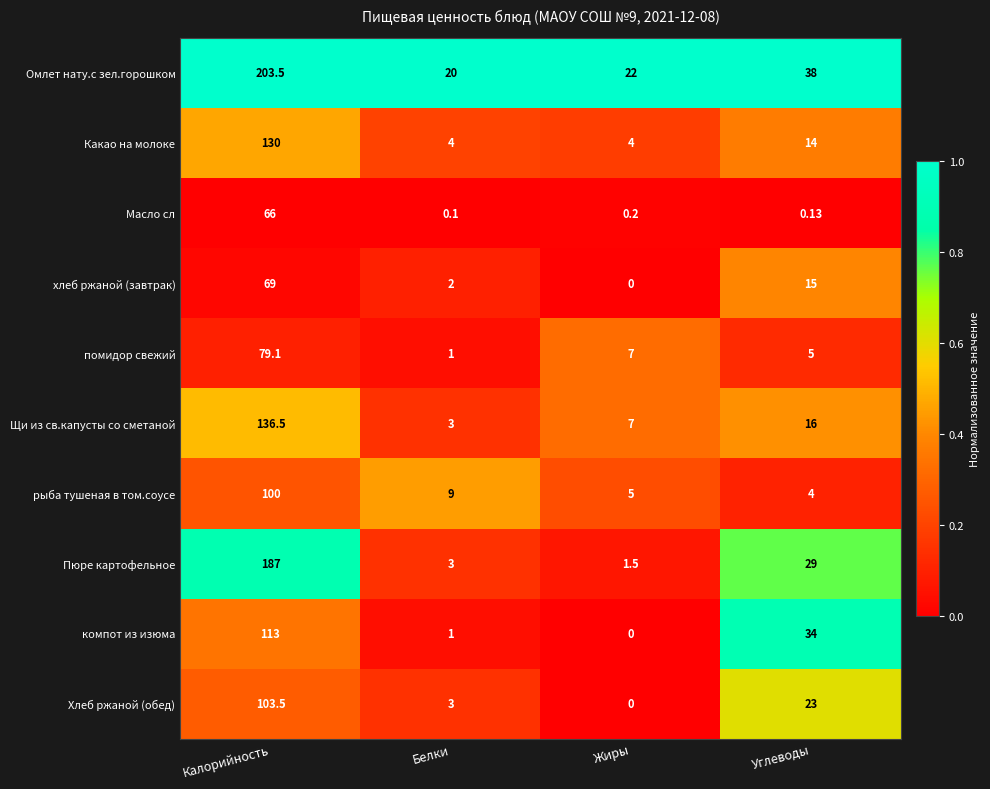

Is the value of Щи из св.капусты со сметаной at Белки greater than the value of помидор свежий at Белки?

Yes